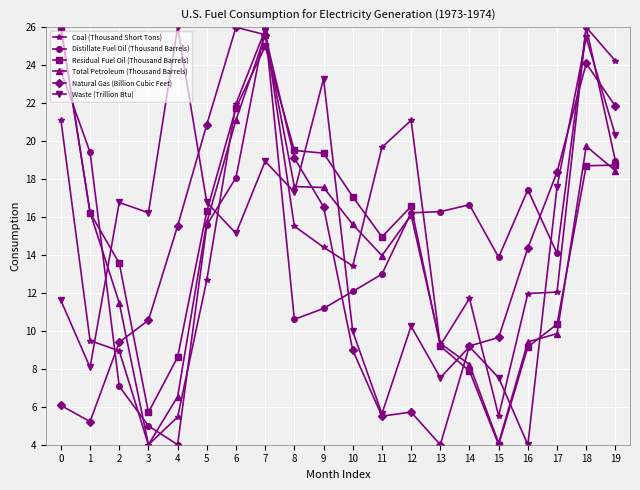

The value of Natural Gas (Billion Cubic Feet) at 11 is 5.5. True or false?

True